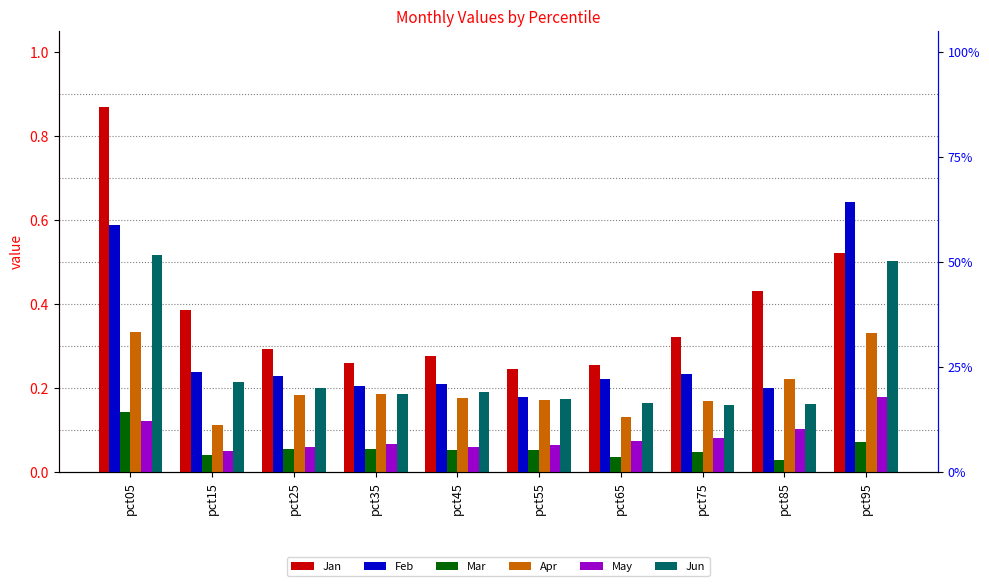

At how many categories does at least one series exceed 0?

10